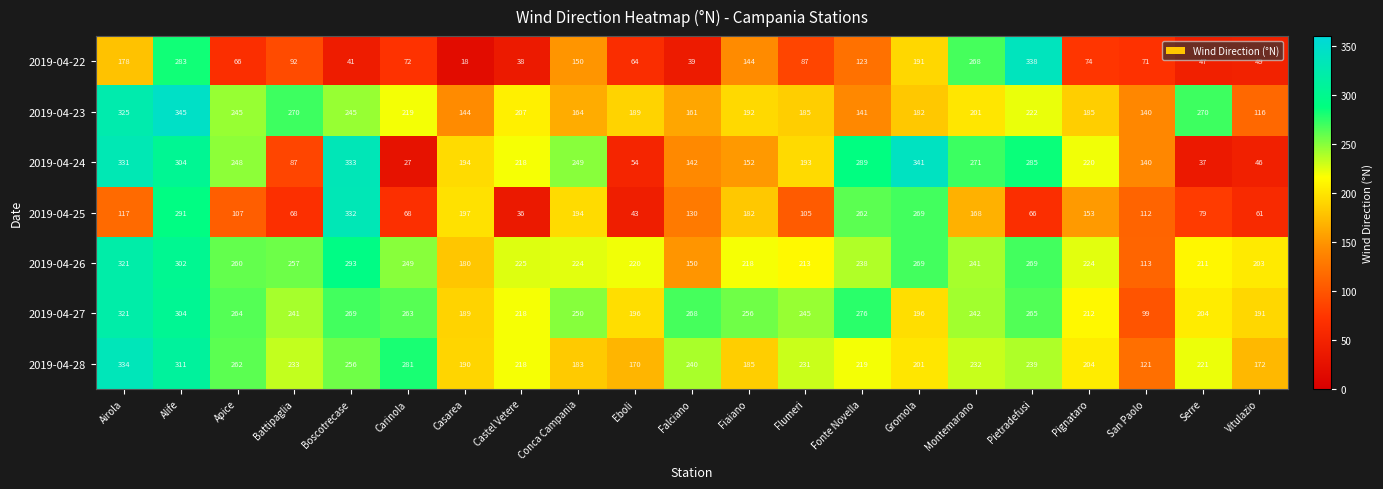

What is the lowest value of the 2019-04-24 series?

27